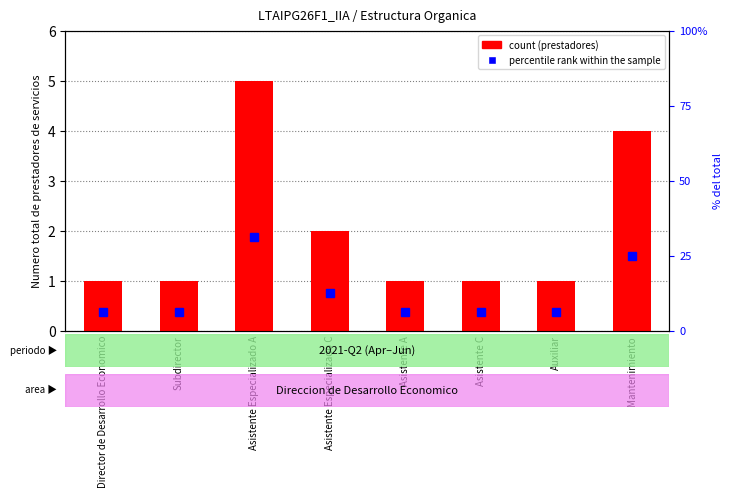

What is the minimum value for percentile rank within the sample?

6.2